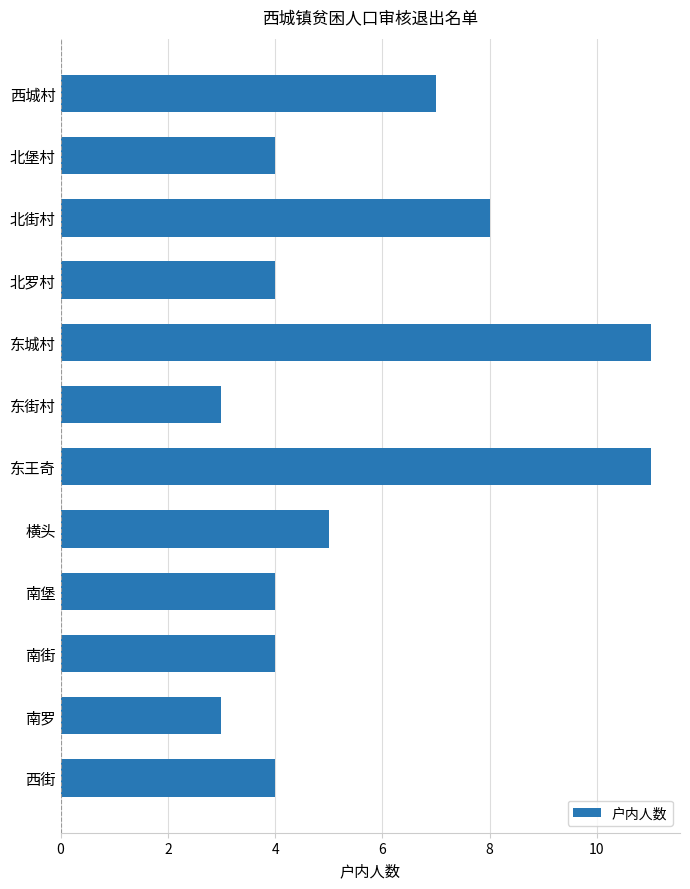

Between 西城村 and 南街, which is larger?

西城村